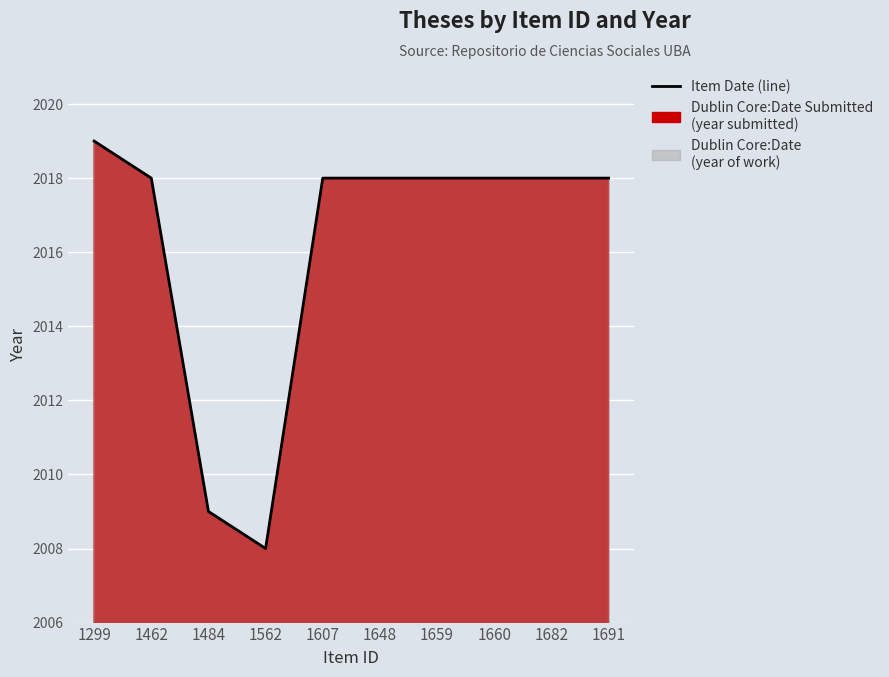

How many lines are shown in the chart?

1